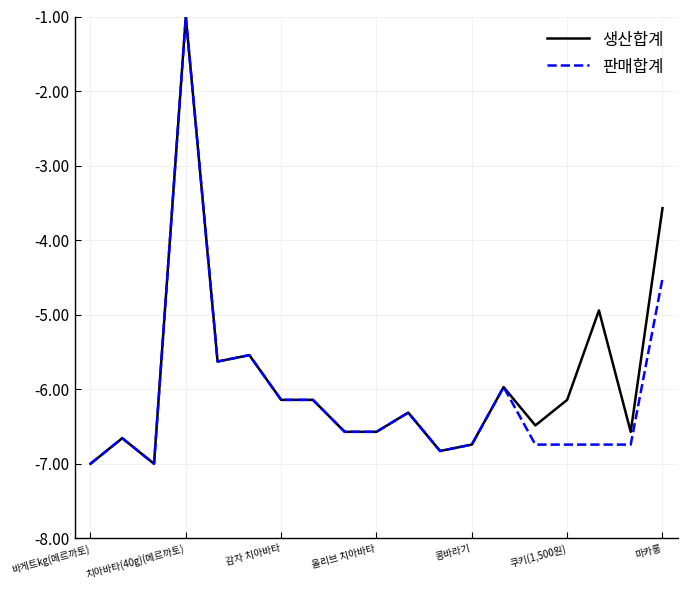

How many categories are shown in the chart?

19